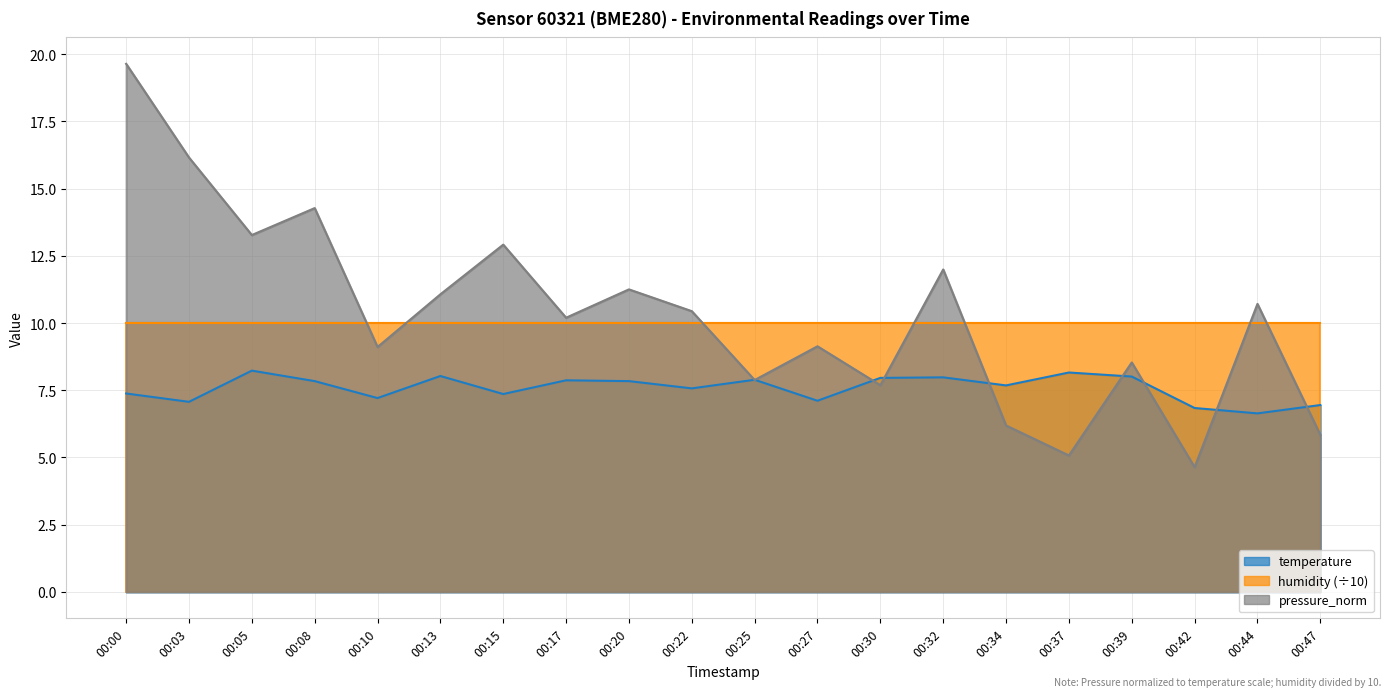

Is it true that temperature equals 3.3 at 00:37?

False